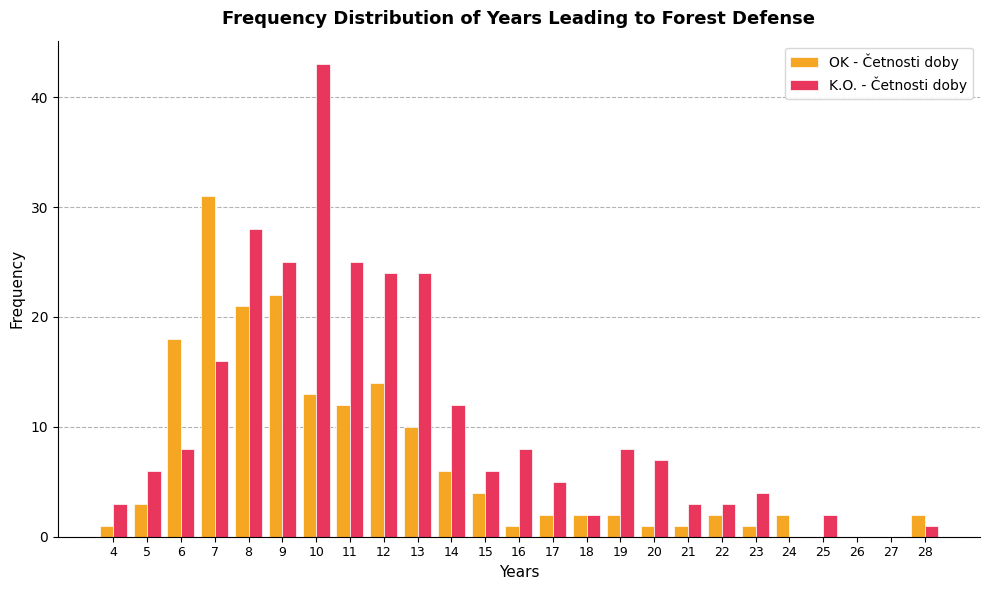

What is the difference between the K.O. - Četnosti doby values at 20 and 8?

21